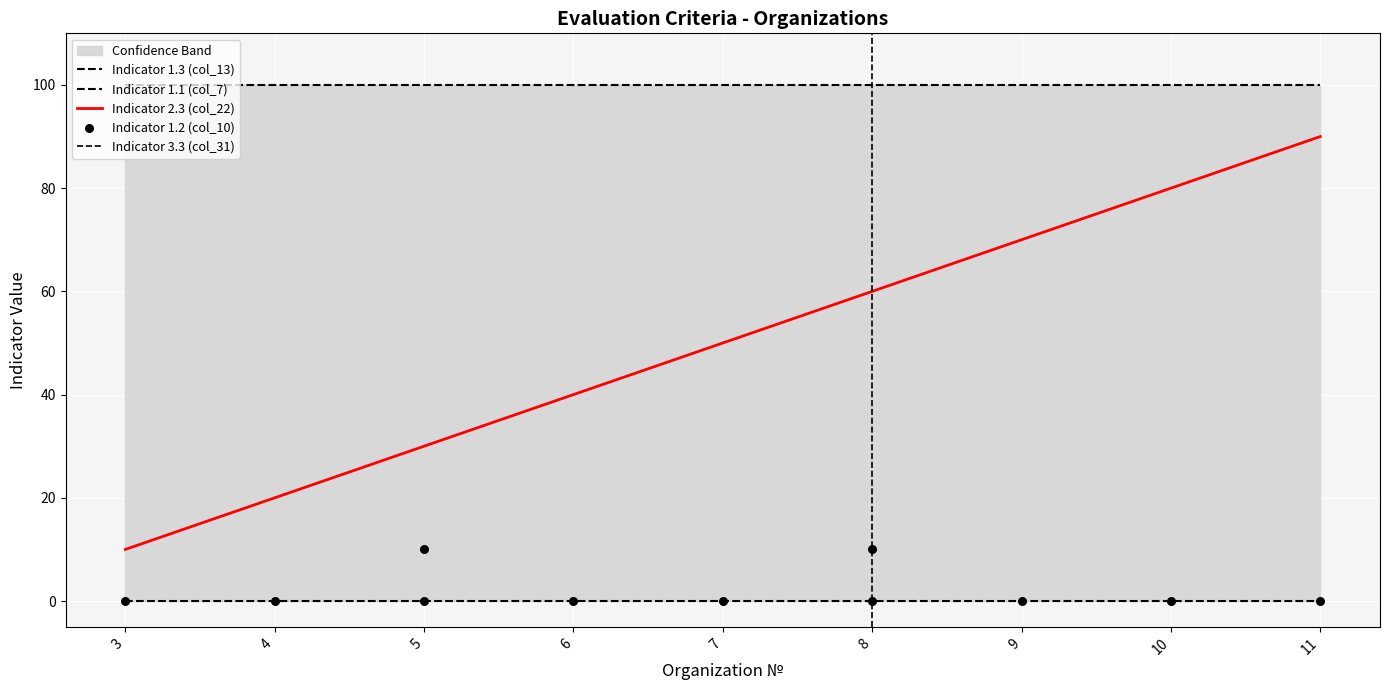

True or false: Indicator 2.3 (col_22) has a value of 20 at 4.

True